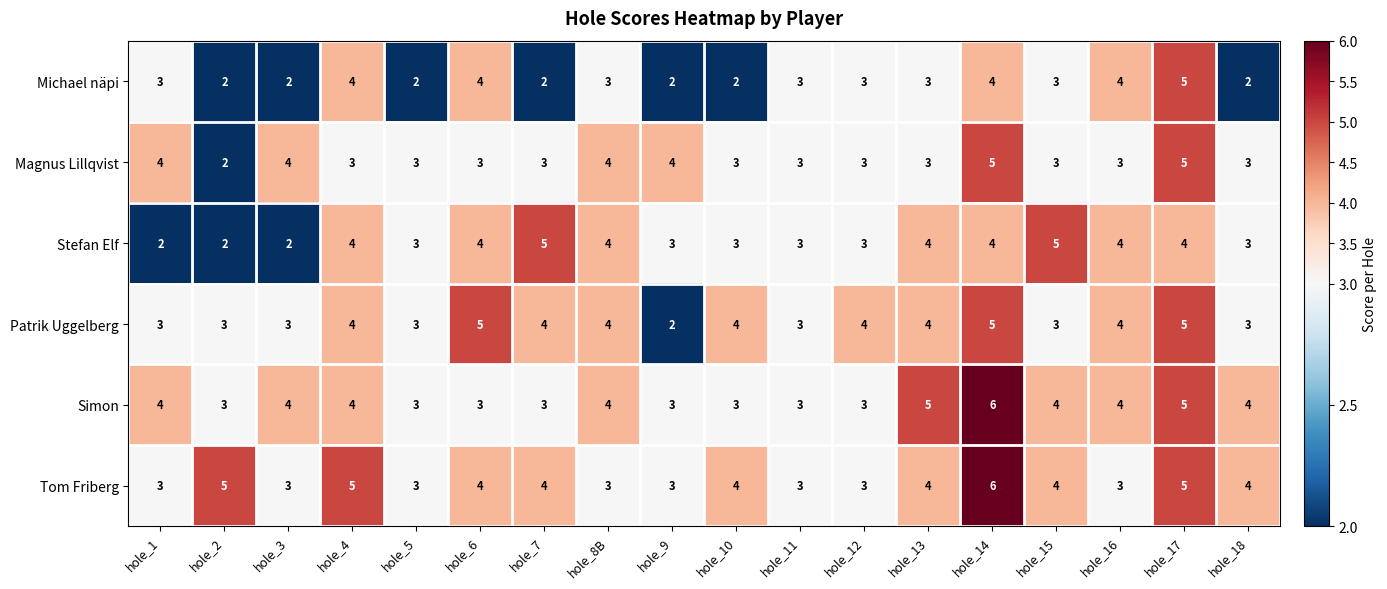

What is the greatest value displayed?

6